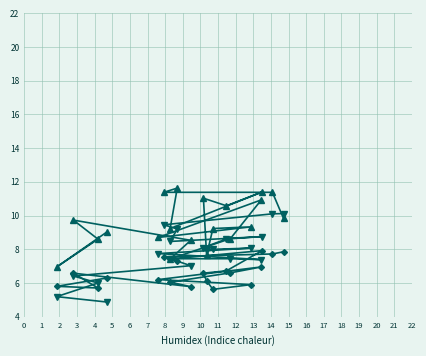

What is the minimum value for BME280_temperature?

4.9